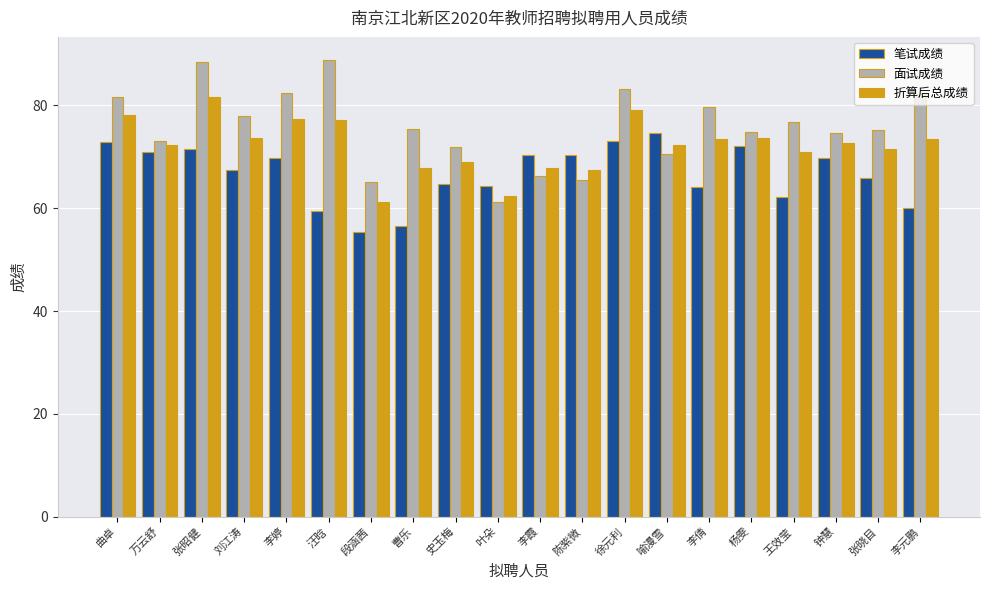

Which series changed the most between 万云舒 and 张晓目?

笔试成绩